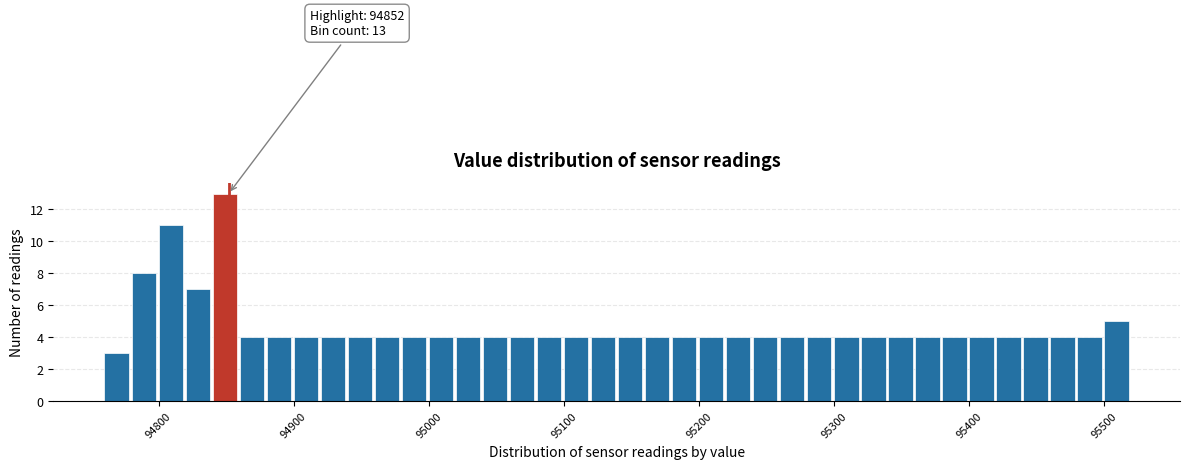

Read against the x-axis, roughly where is the centre of the tallest bar?

94850